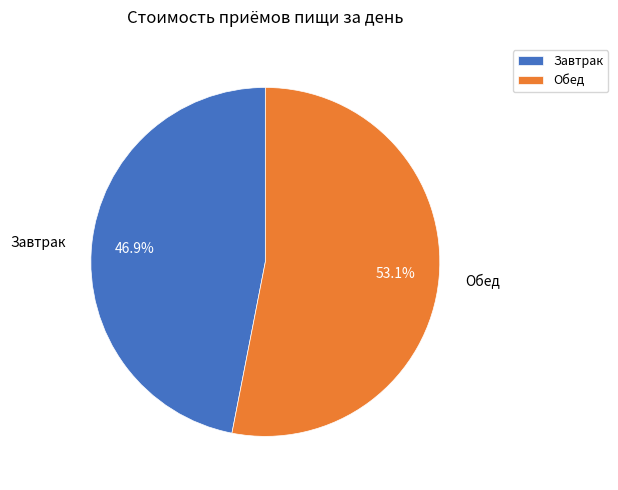

Rank the categories by value from highest to lowest.

Обед, Завтрак